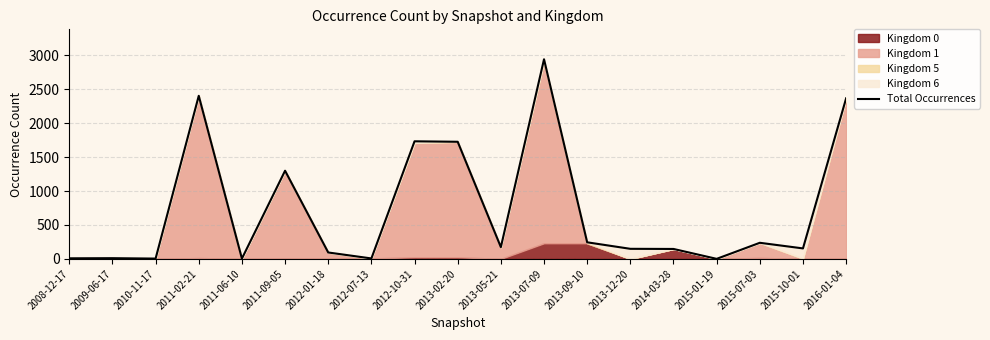

What is the label of the 3rd point from the right?

2015-07-03